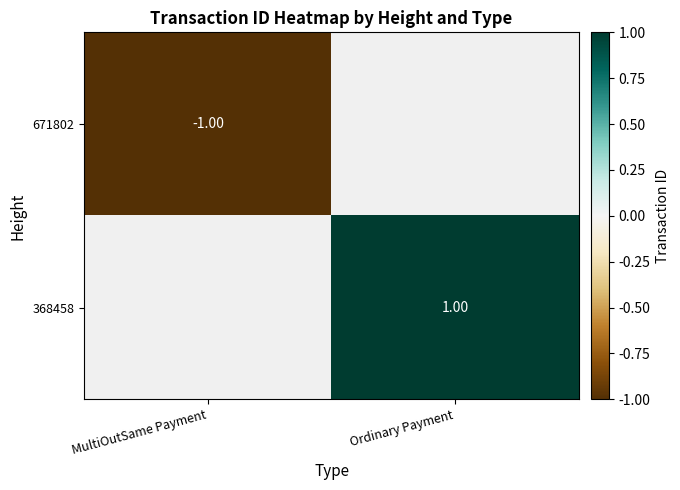

Rank the series by their average value, from lowest to highest.

671802, 368458